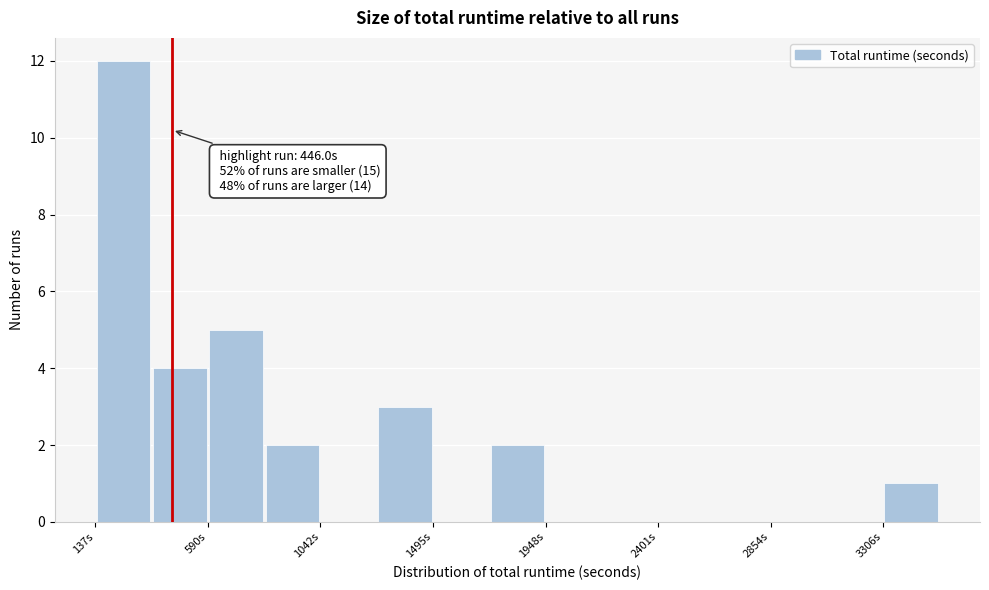

Over which range of the x-axis is the bar tallest?

150 to 350